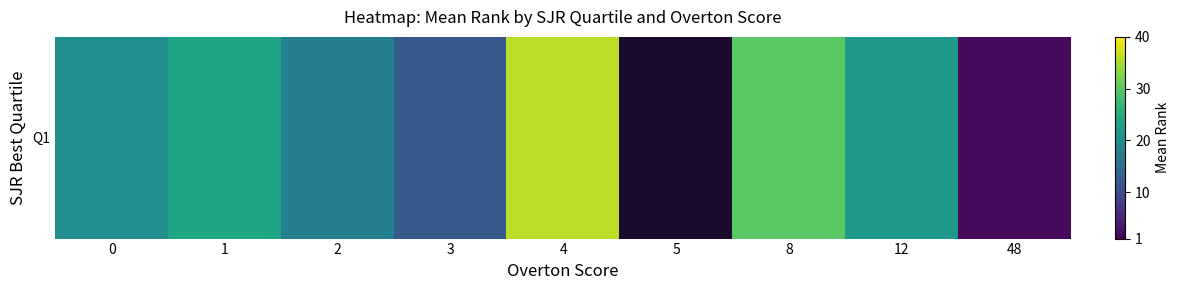

How many distinct data groups are displayed?

1